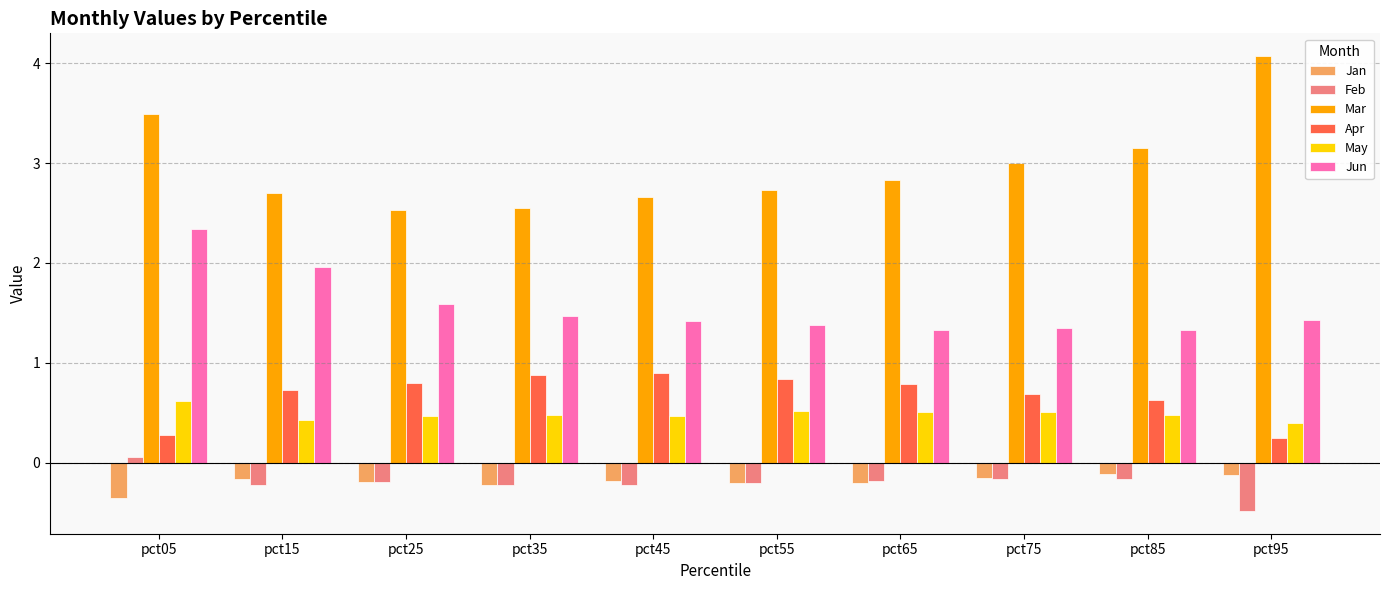

Which series has the largest total across all categories?

Mar